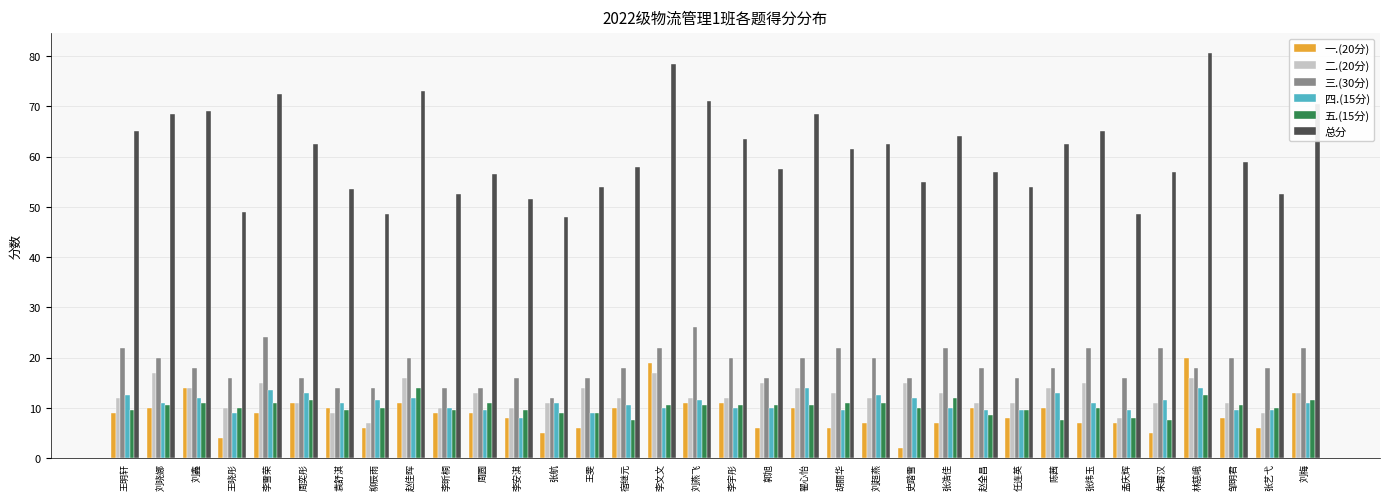

Is it true that 二.(20分) equals 11.0 at 邹明君?

True